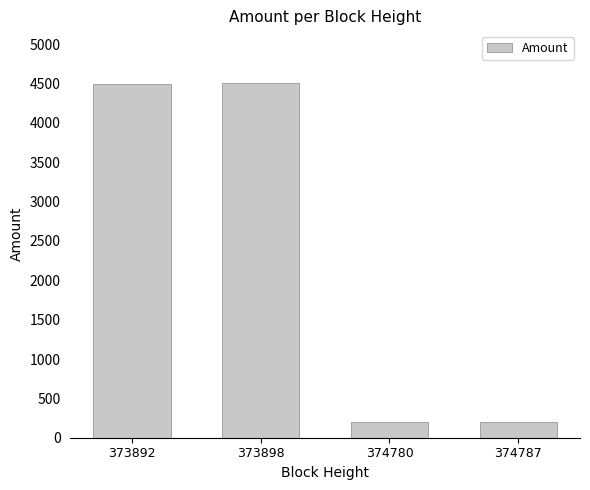

Is it true that the value at 374780 is 197?

True